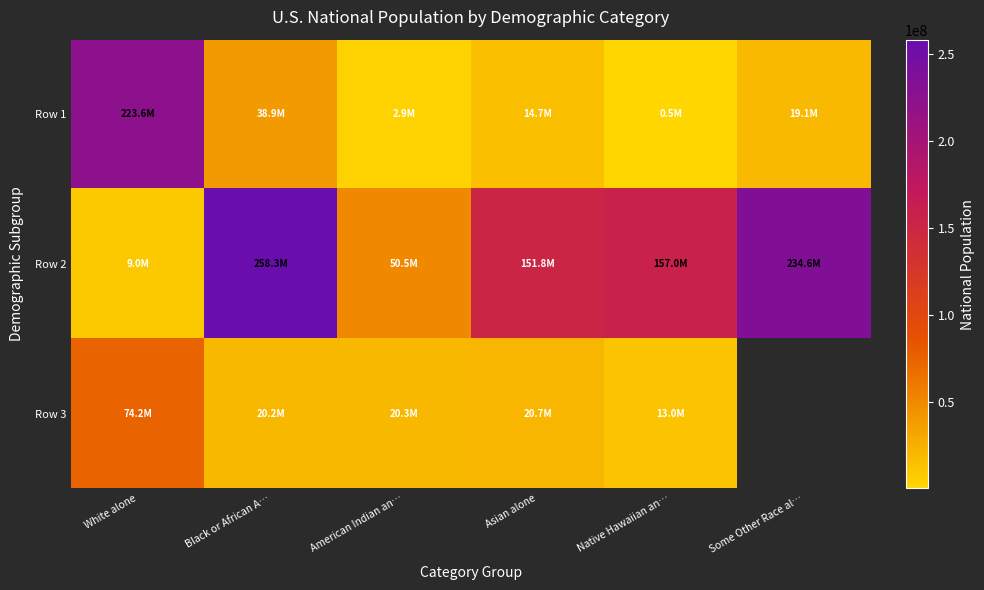

True or false: Row 2 has a value of 234564071.0 at Some Other Race al….

True